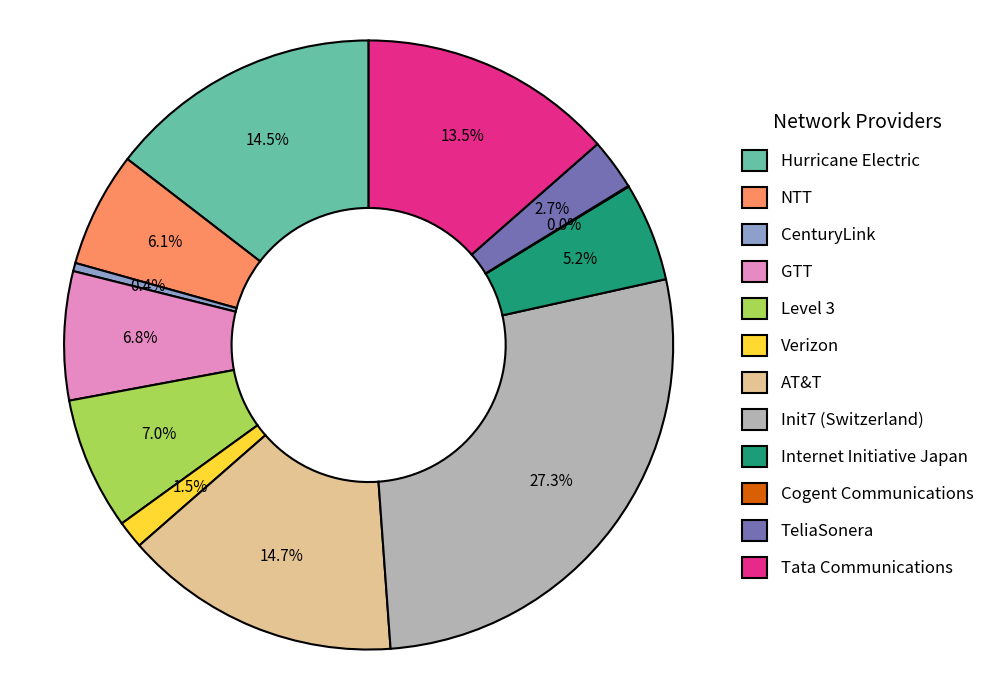

Between Tata Communications and GTT, which is larger?

Tata Communications